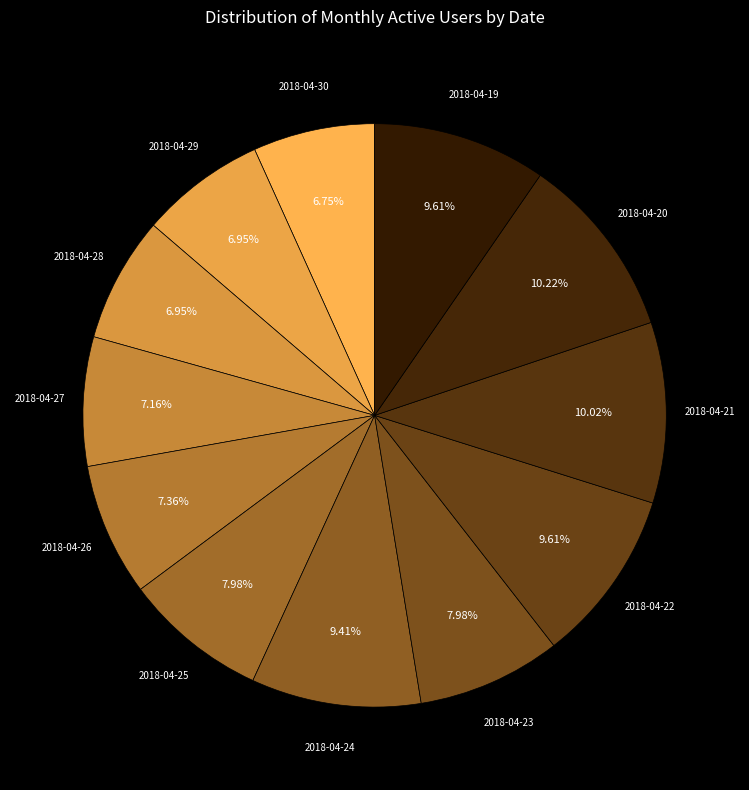

Which has a higher value, 2018-04-29 or 2018-04-19?

2018-04-19